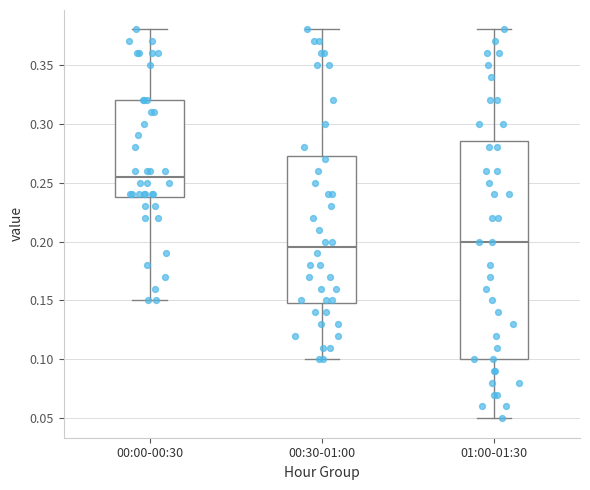

Reading left to right, transcribe this box plot: for each box, give where its median line is, the range the box spans, and where its two whiskers end, as read against the y-axis. The values are not printed on the chart, so give them approximately, as read against the axis.

00:00-00:30: median 0.255, box 0.240 to 0.320, whiskers 0.150 to 0.380
00:30-01:00: median 0.195, box 0.150 to 0.275, whiskers 0.100 to 0.380
01:00-01:30: median 0.200, box 0.100 to 0.285, whiskers 0.050 to 0.380